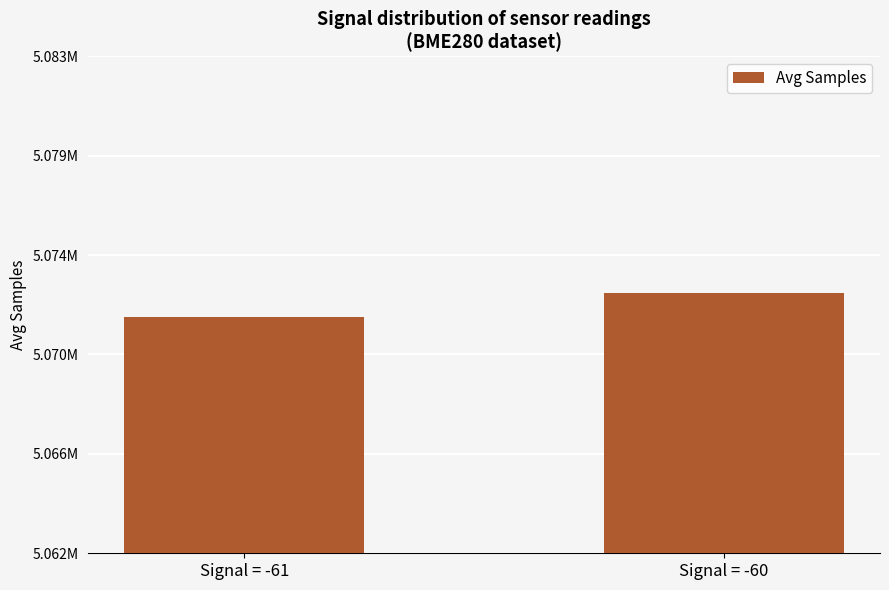

Are the bars horizontal?

No